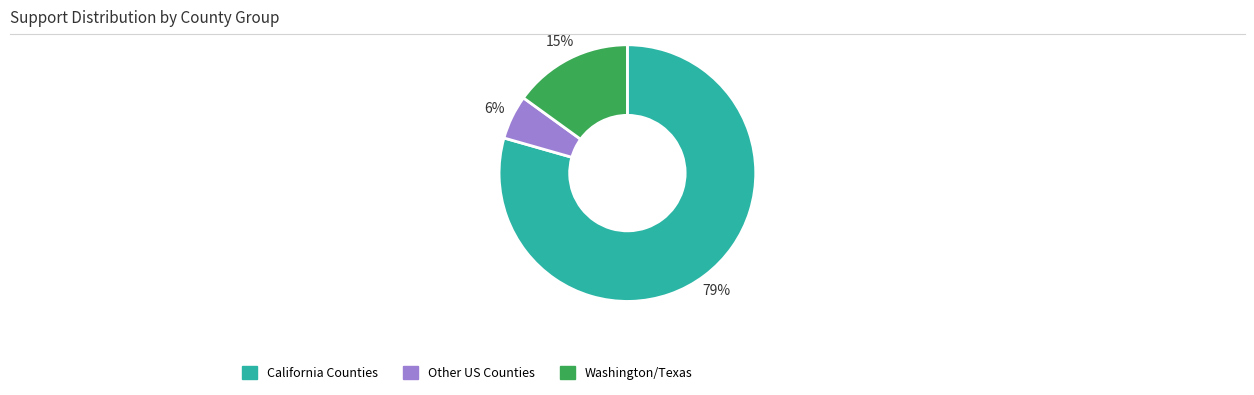

To the nearest percent, what percentage of the pie is California Counties?

79%